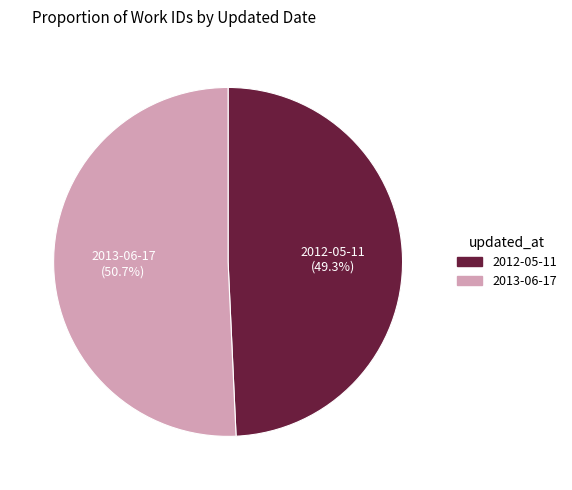

Is it true that 2012-05-11 is 34% of the pie?

False